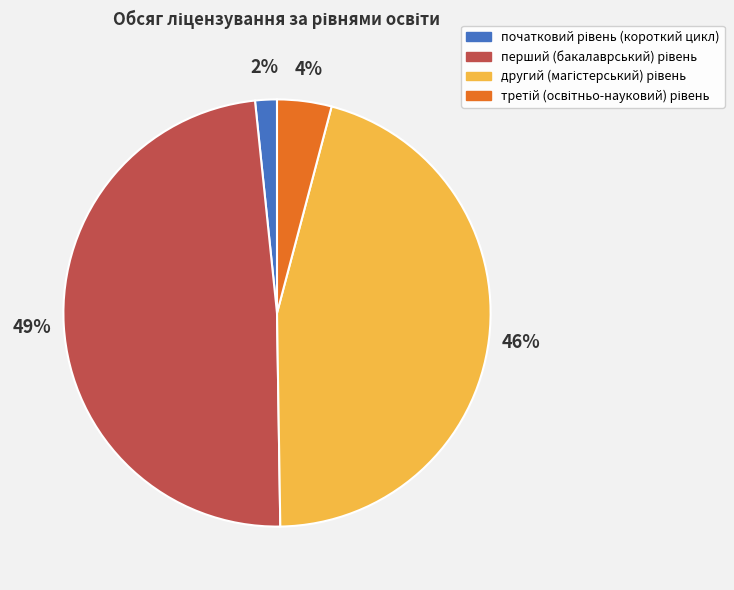

To the nearest percent, what is the average slice percentage?

25%